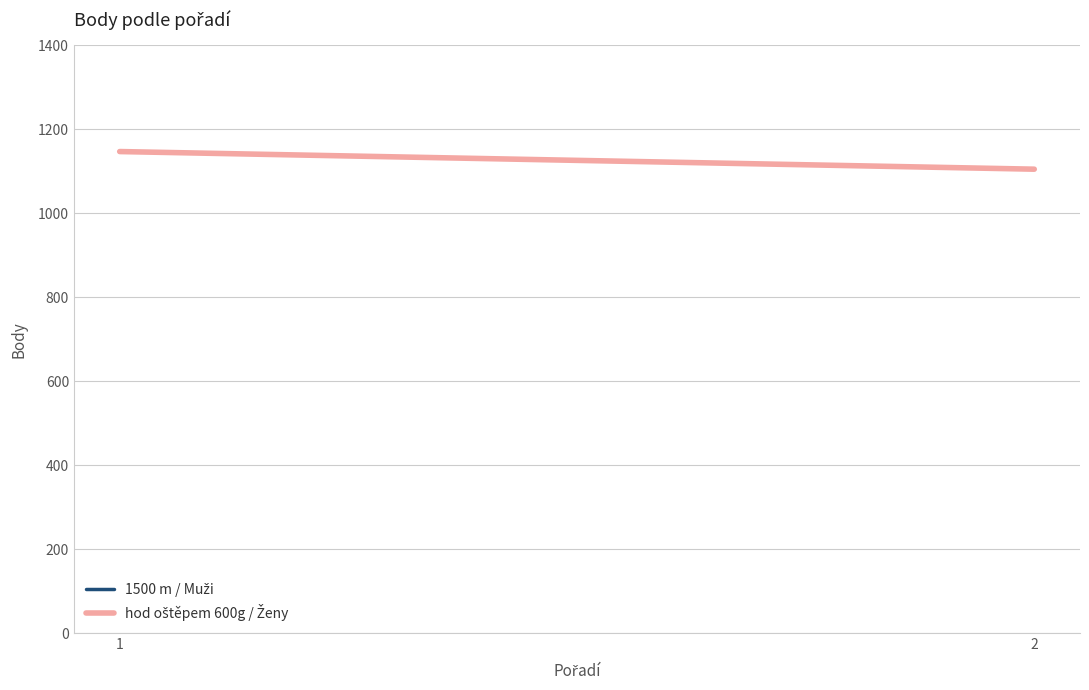

How many data points are less than 1147?

1